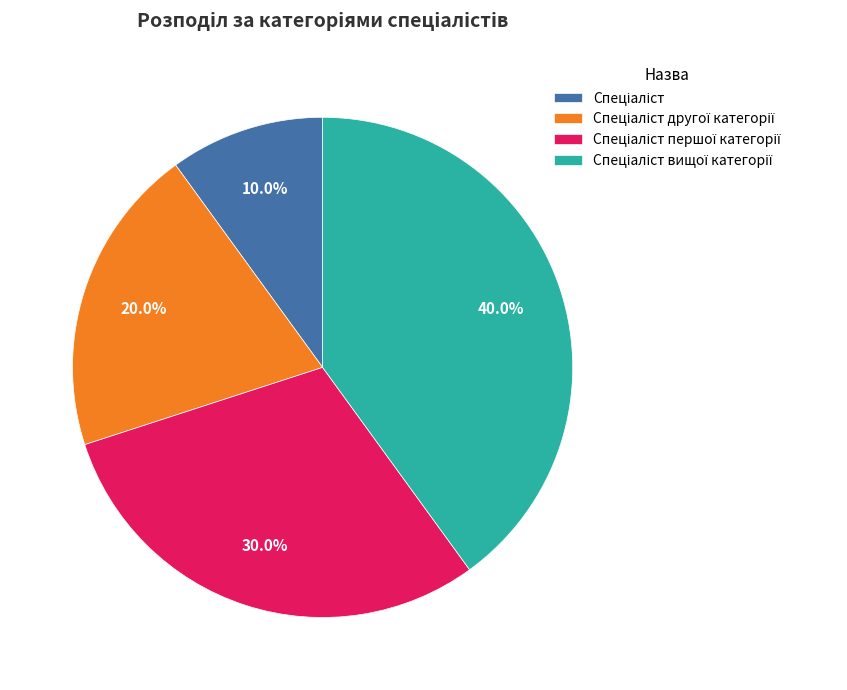

Does any single category account for the majority?

No